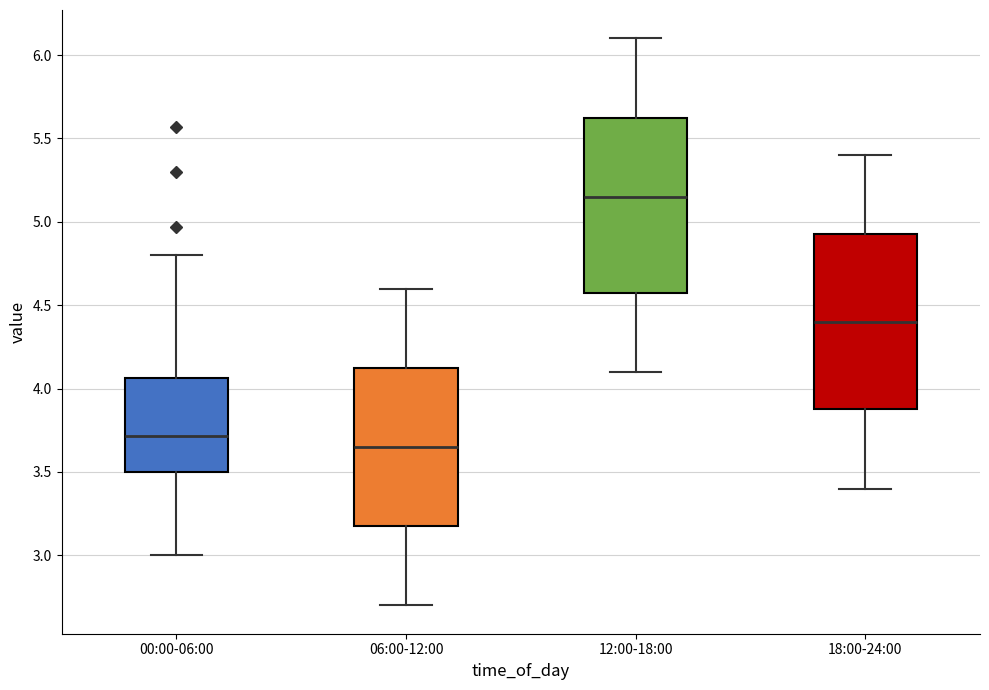

Which box has the lowest median line?

06:00-12:00